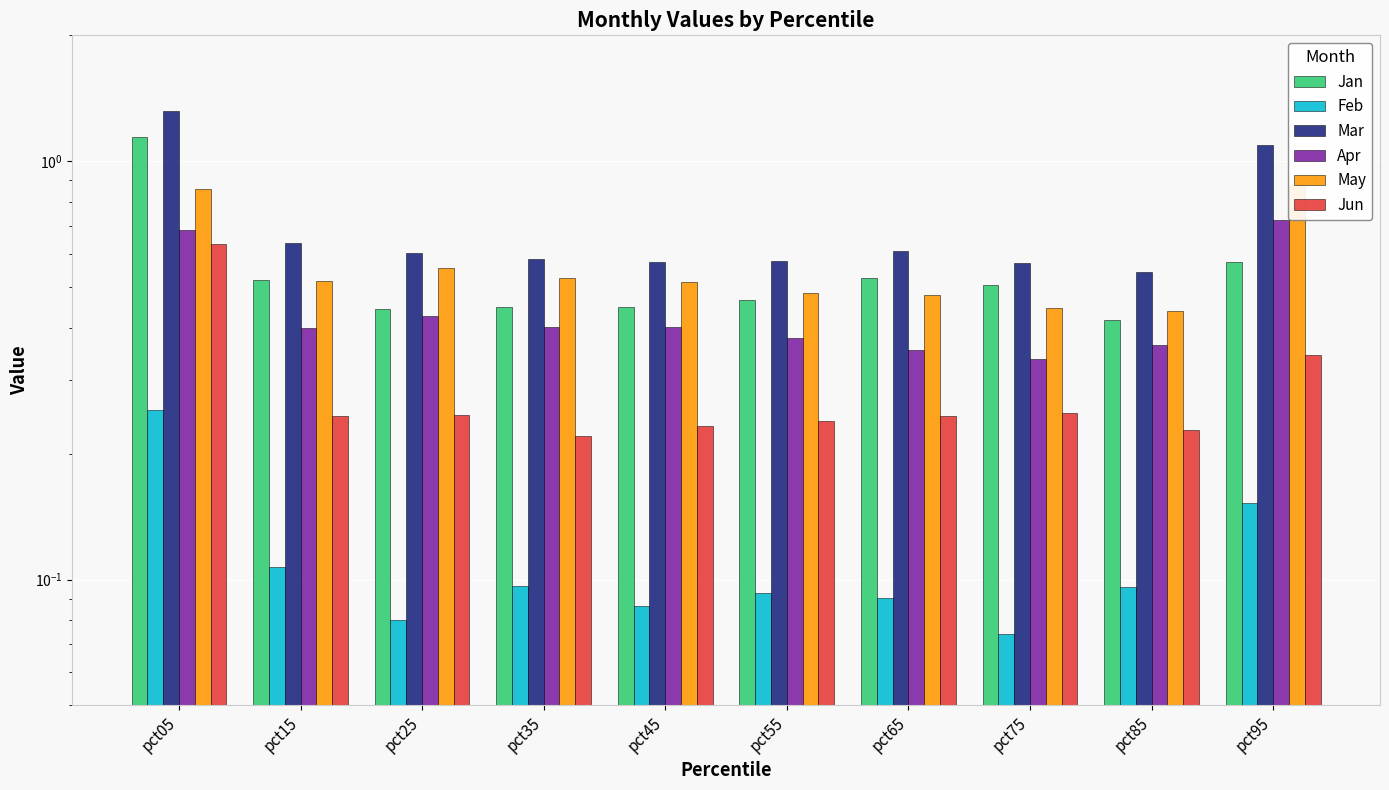

Reading right to left, transcribe all the data shown in this chart.

Jan: 0.6	0.4	0.5	0.5	0.5	0.4	0.4	0.4	0.5	1.1
Feb: 0.2	0.1	0.1	0.1	0.1	0.1	0.1	0.1	0.1	0.3
Mar: 1.1	0.5	0.6	0.6	0.6	0.6	0.6	0.6	0.6	1.3
Apr: 0.7	0.4	0.3	0.4	0.4	0.4	0.4	0.4	0.4	0.7
May: 0.9	0.4	0.4	0.5	0.5	0.5	0.5	0.6	0.5	0.9
Jun: 0.3	0.2	0.3	0.2	0.2	0.2	0.2	0.2	0.2	0.6